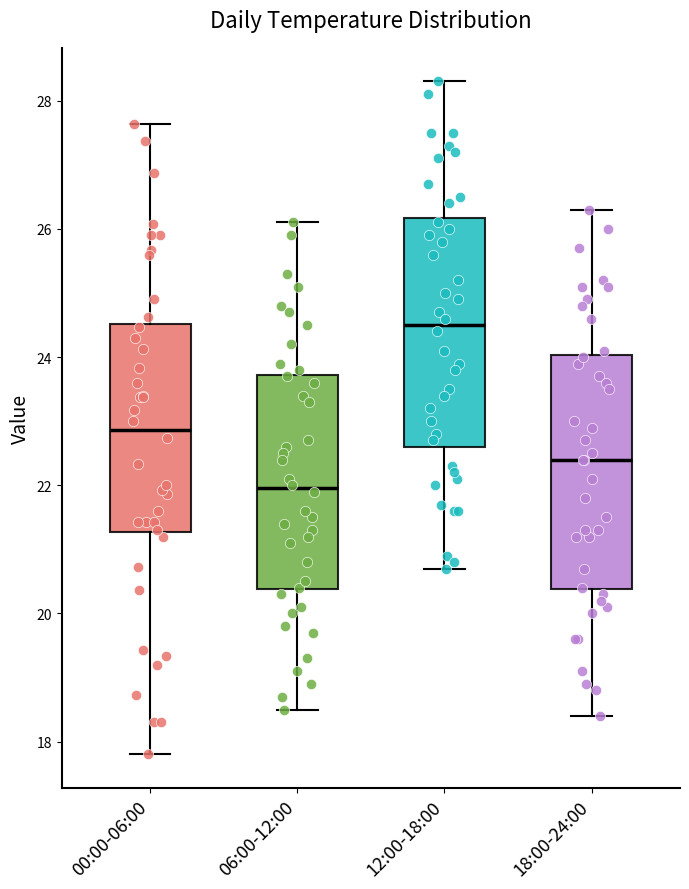

Which box has the highest median line?

12:00-18:00